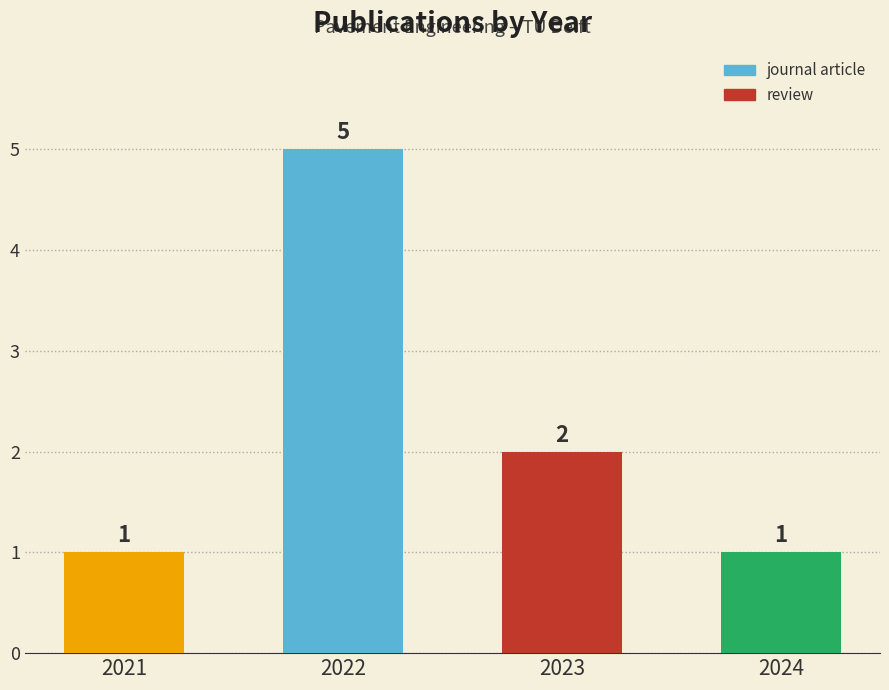

Which has a higher value, 2024 or 2022?

2022